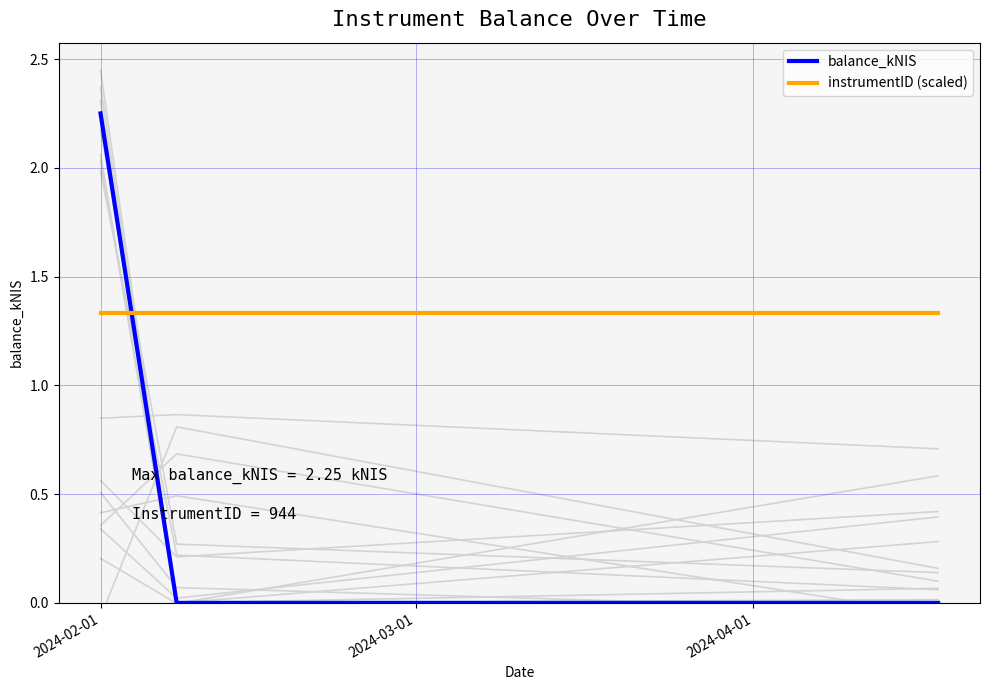

Which category has the highest value across all series?

2024-02-01